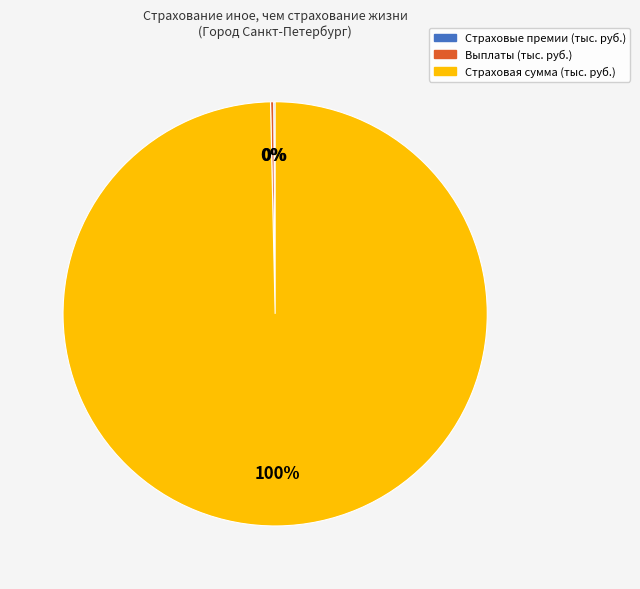

What percentage is the Страховая сумма (тыс. руб.) slice, to the nearest percent?

100%